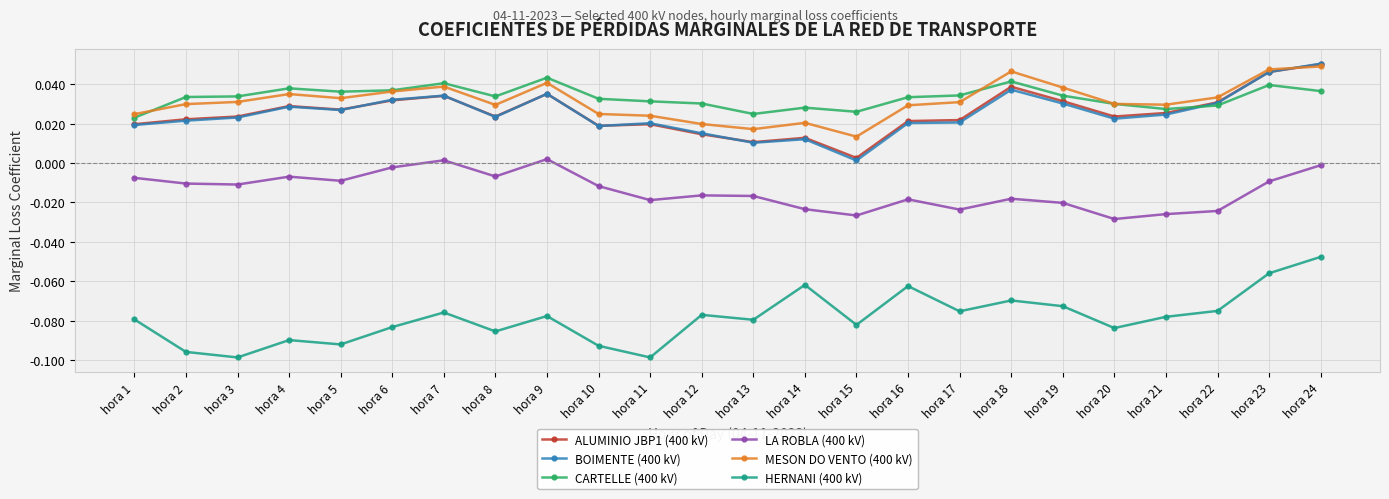

The HERNANI (400 kV) series shows -0.0 at hora 18. True or false?

False